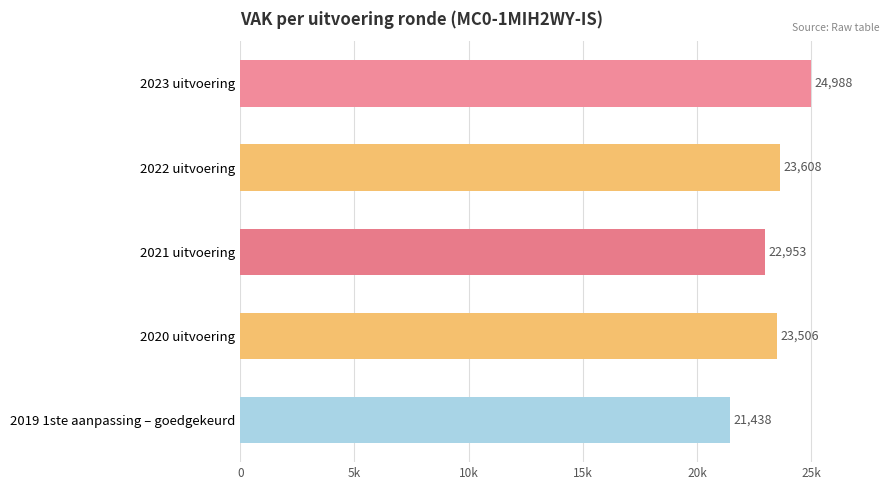

Are the bars horizontal?

Yes